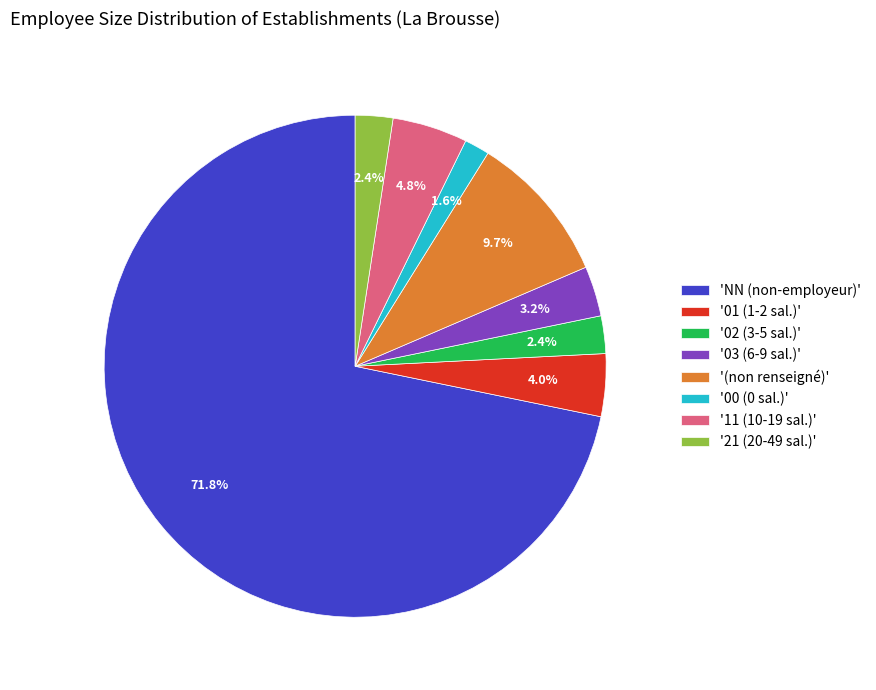

Which category has the smallest portion of the pie?

'00 (0 sal.)'